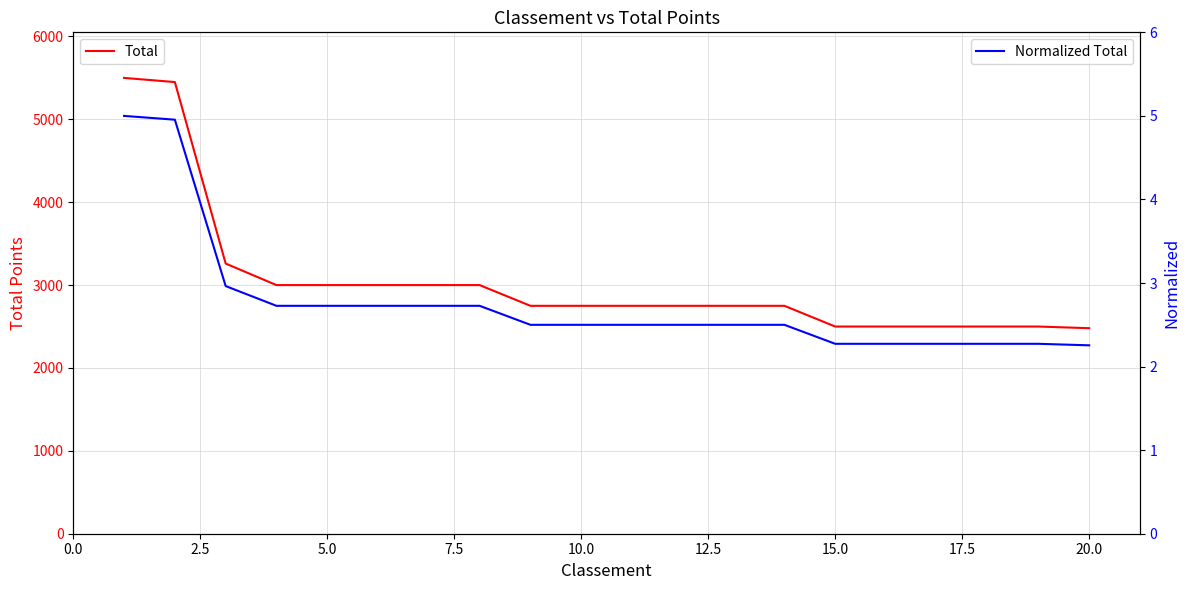

The value of Total at 15.0 is 956. True or false?

False